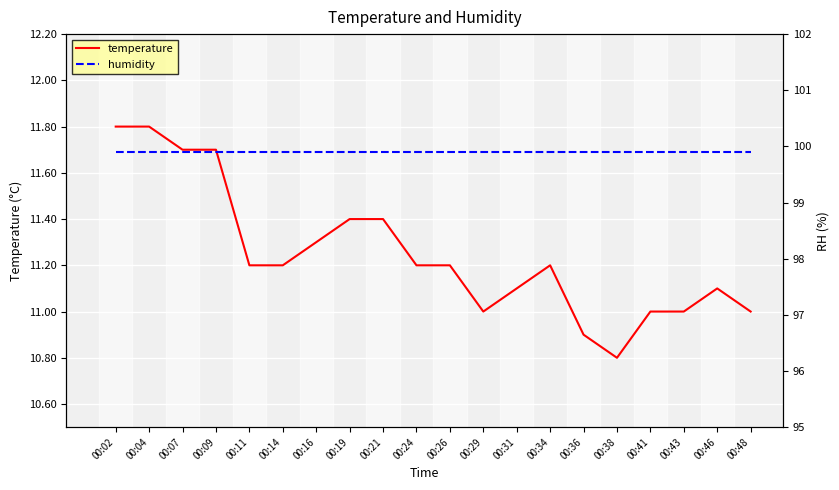

What is the sum of the humidity values at 00:36 and 00:07?

199.8